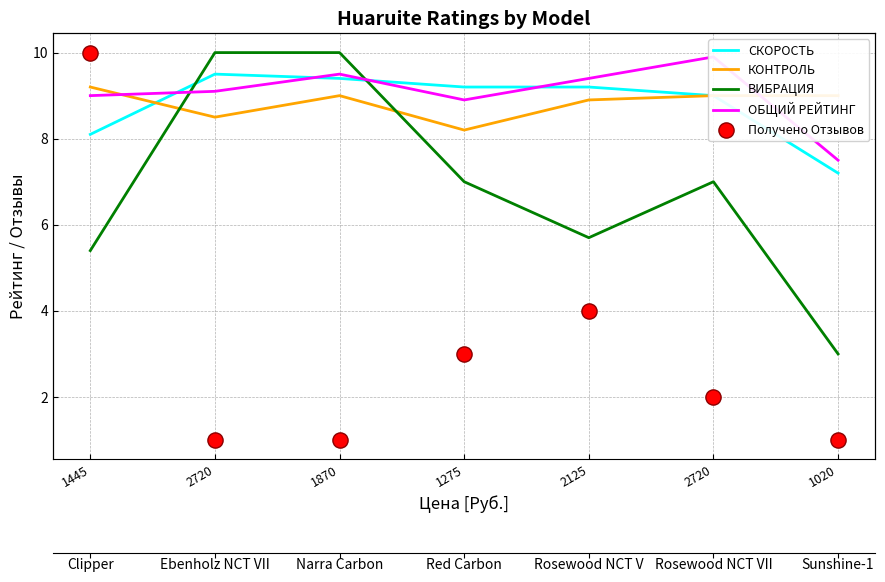

Which series contains the lowest Y value?

Получено Отзывов